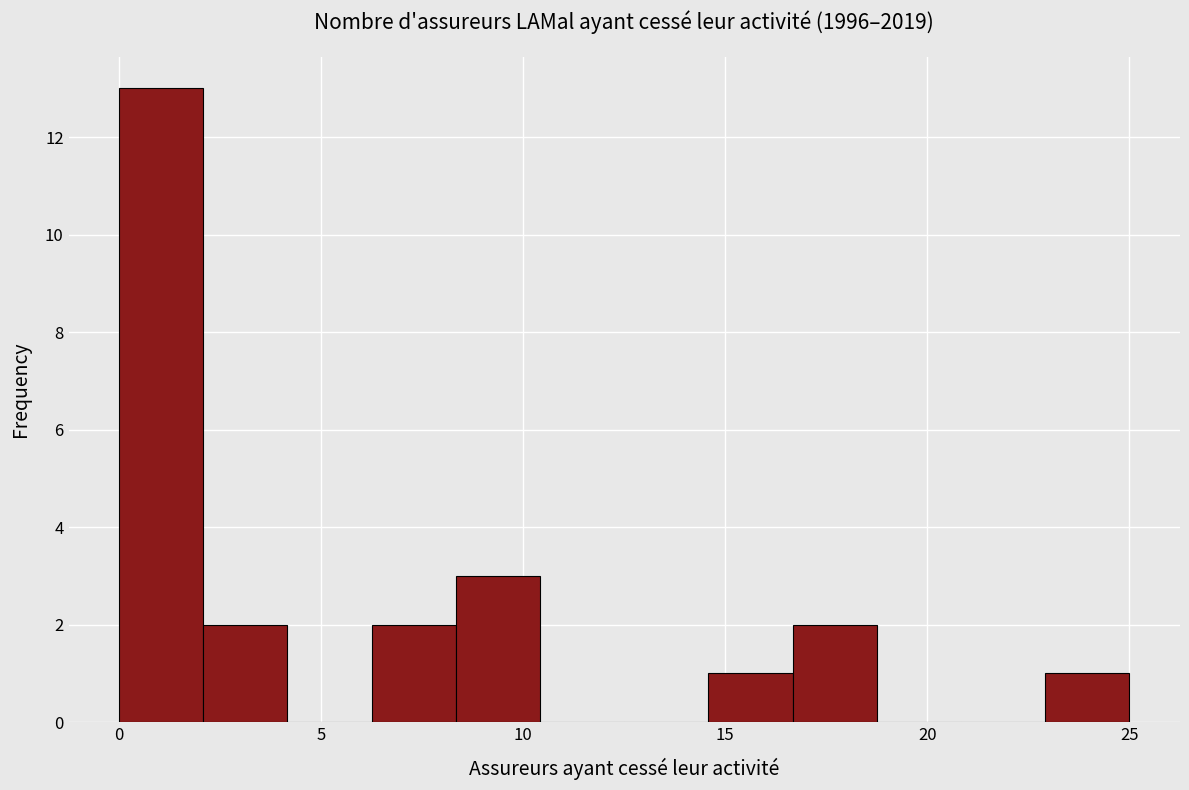

Which range on the x-axis has the tallest bar?

0.0 to 2.0